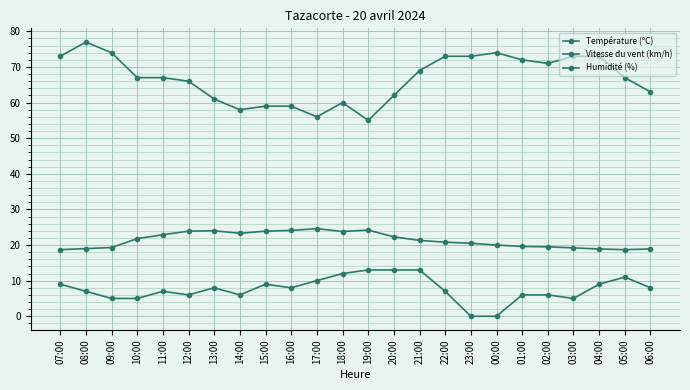

Does the chart have visible grid lines?

Yes